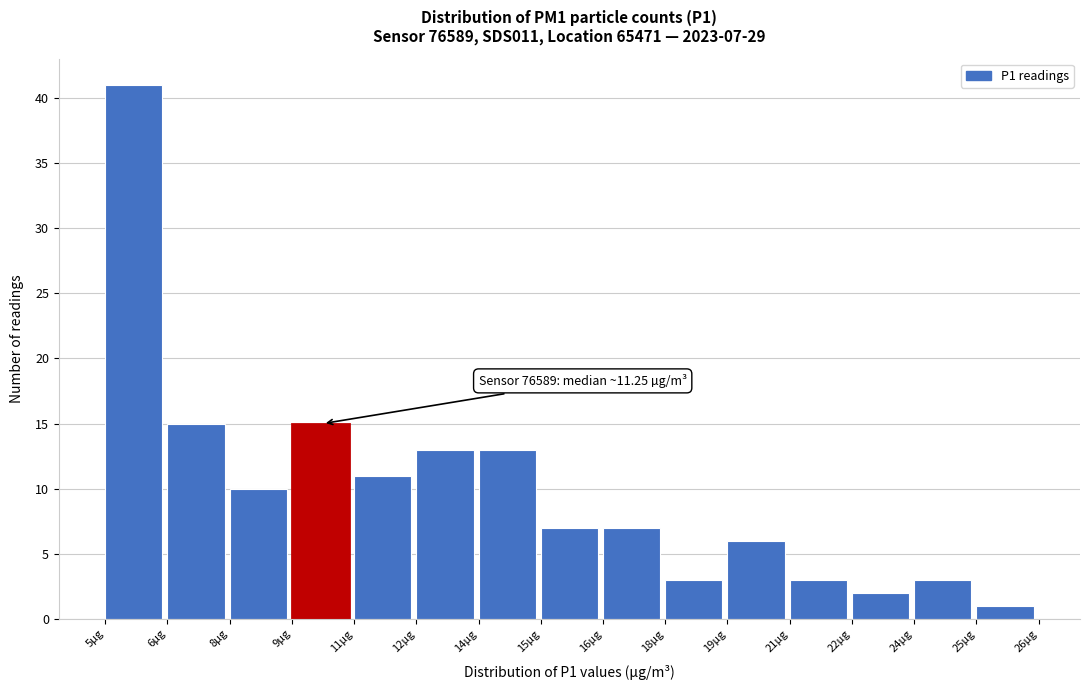

Reading right to left, extract all data points from this chart.

25µg=1	24µg=3	22µg=2	21µg=3	19µg=6	18µg=3	16µg=7	15µg=7	14µg=13	12µg=13	11µg=11	9µg=15	8µg=10	6µg=15	5µg=41